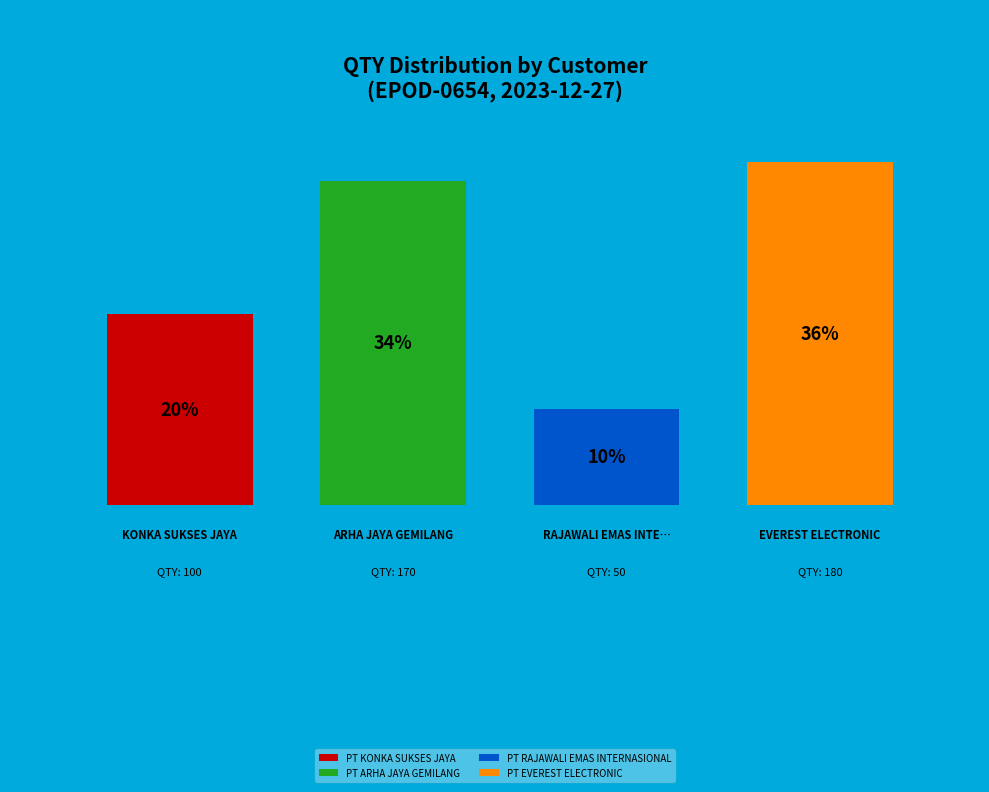

Does any single category account for the majority?

No